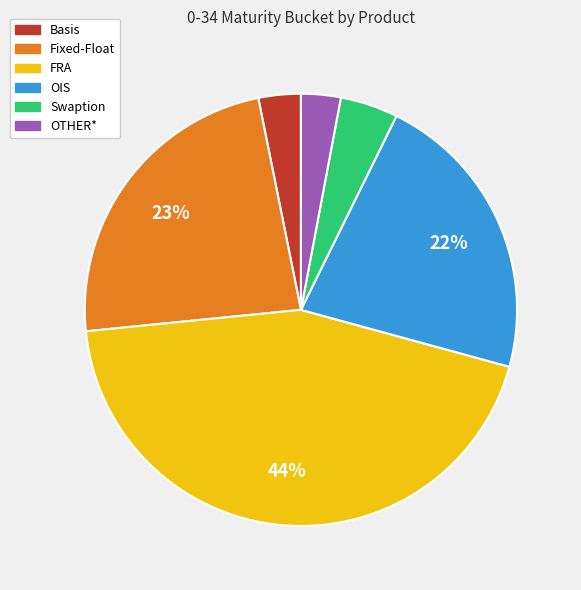

What is the largest slice in the pie chart?

FRA